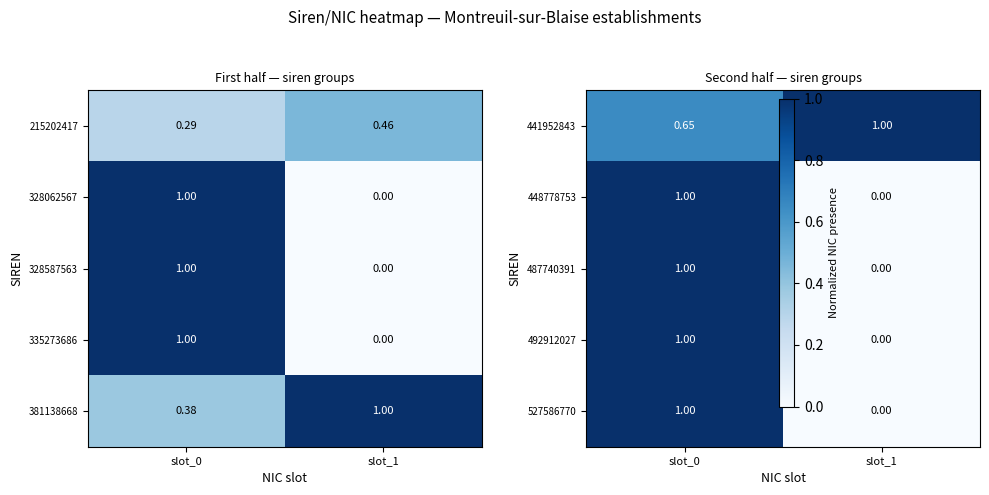

How many data points in 328587563 are less than 1?

1